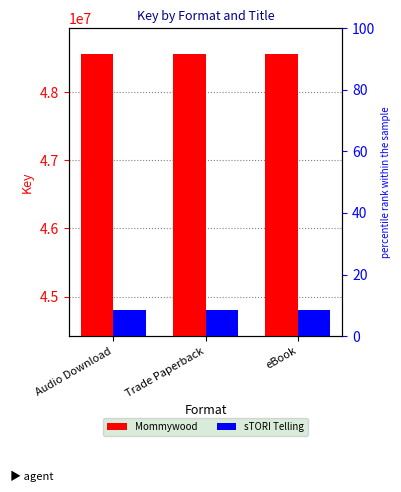

How many series are shown in this chart?

2